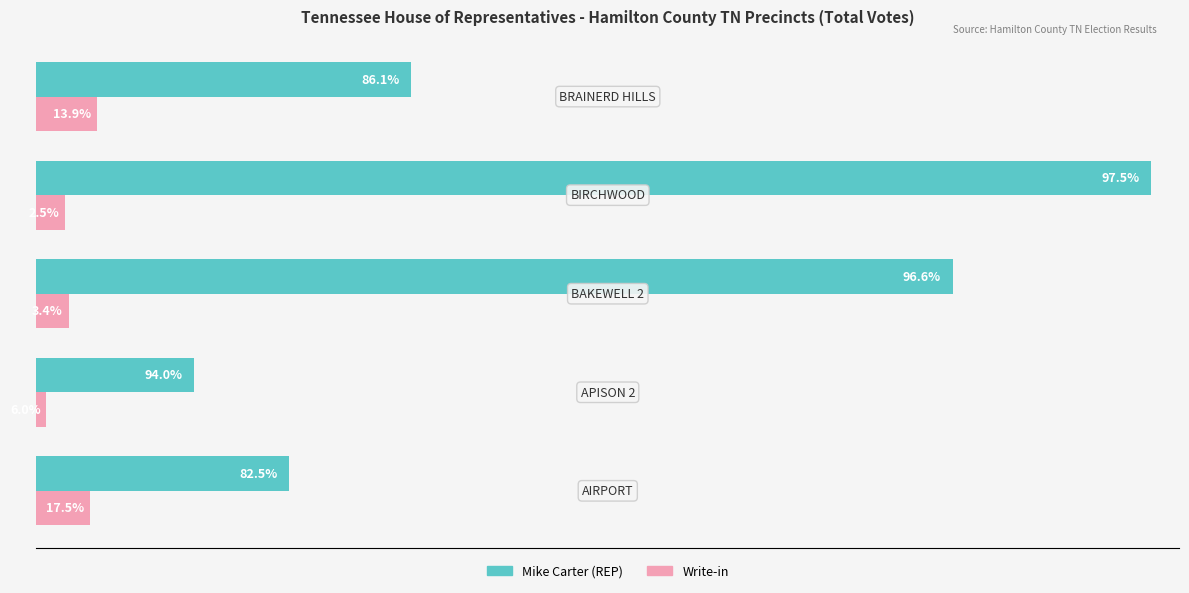

What are all the series names shown in the legend?

Mike Carter (REP), Write-in